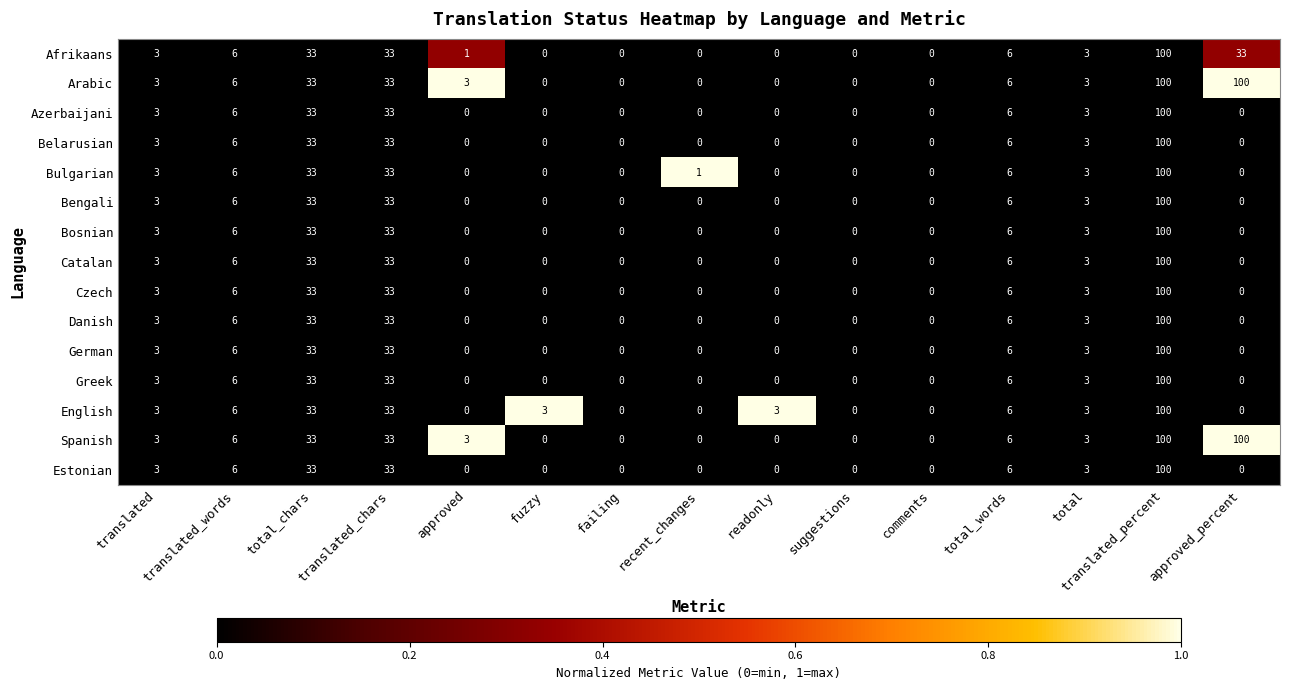

How many values in Czech are above zero?

7